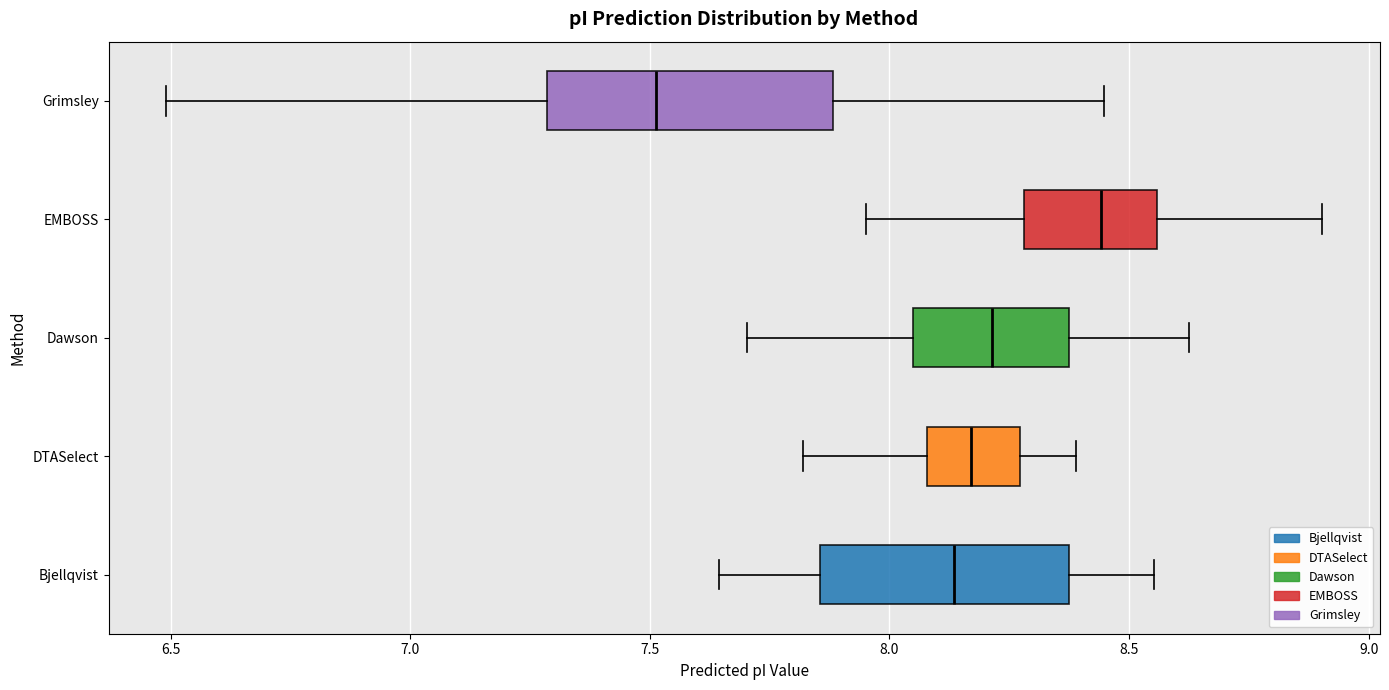

Where is the right edge of the box for Grimsley on the x-axis? The values are not printed on the chart, so give them approximately, as read against the axis.

7.90